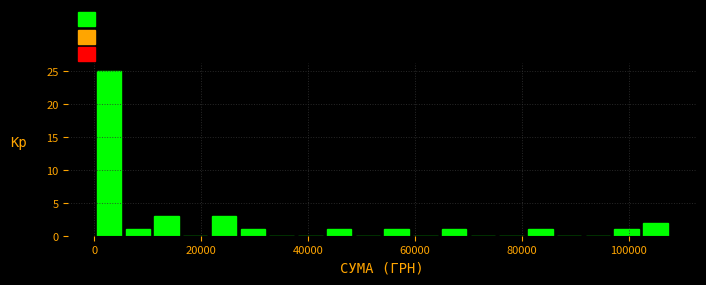

Around what value on the x-axis is the tallest bar? Give the approximate position of its centre, as read against the axis.

2000